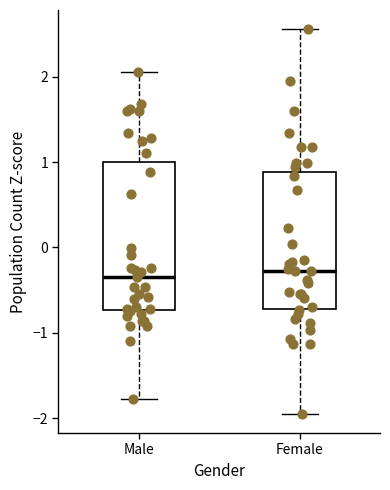

Reading left to right, read every box against the y-axis: the position of its median line, the range the box covers, and the ends of its whiskers. The values are not printed on the chart, so give them approximately, as read against the axis.

Male: median -0.3, box -0.7 to 1.0, whiskers -1.8 to 2.1
Female: median -0.3, box -0.7 to 0.9, whiskers -2.0 to 2.6